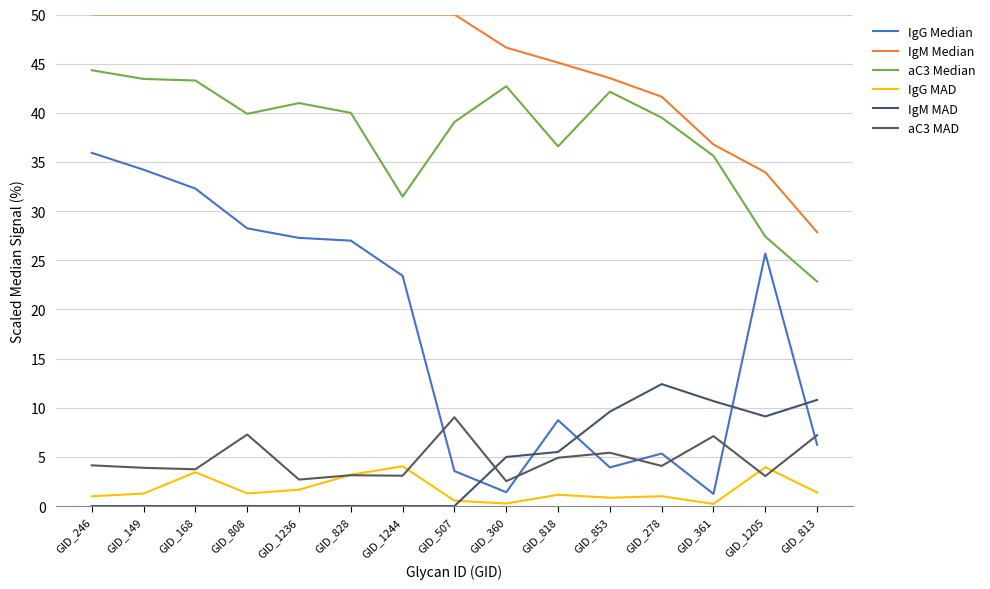

Which series has the largest total across all categories?

IgM Median